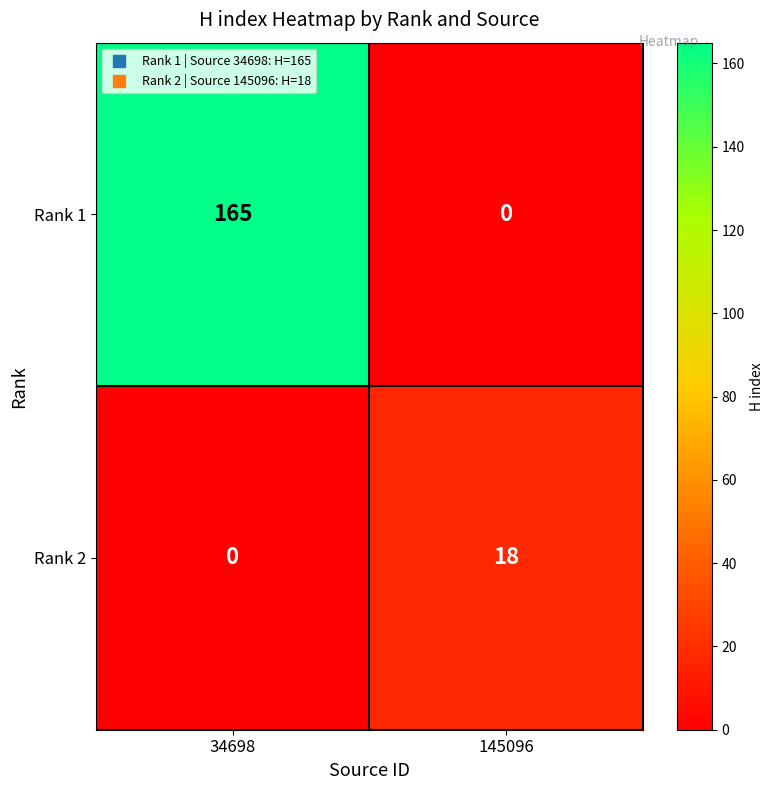

Which series has the widest spread of values?

Rank 1